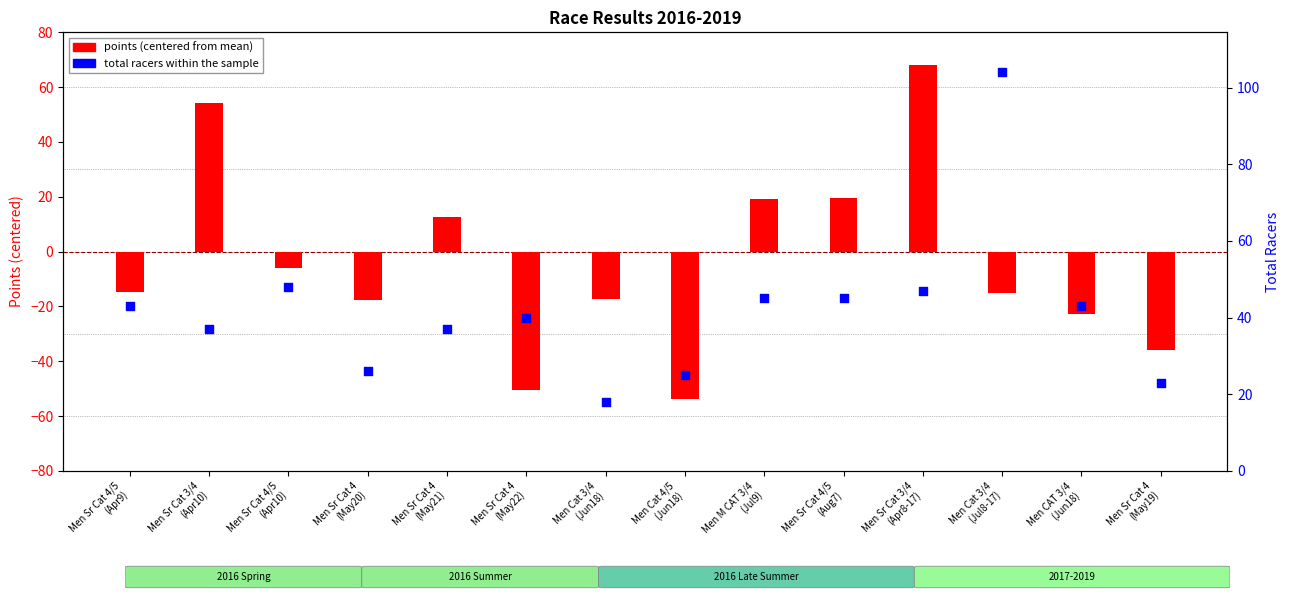

Which series has the largest total across all categories?

total racers